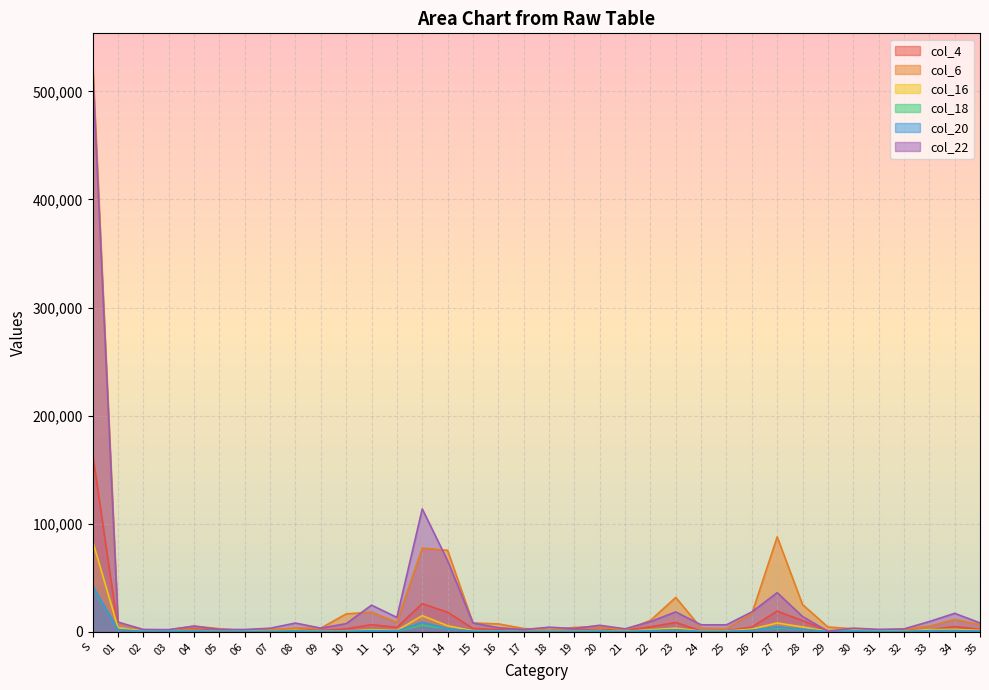

Which has a higher value, 16 or 31?

16